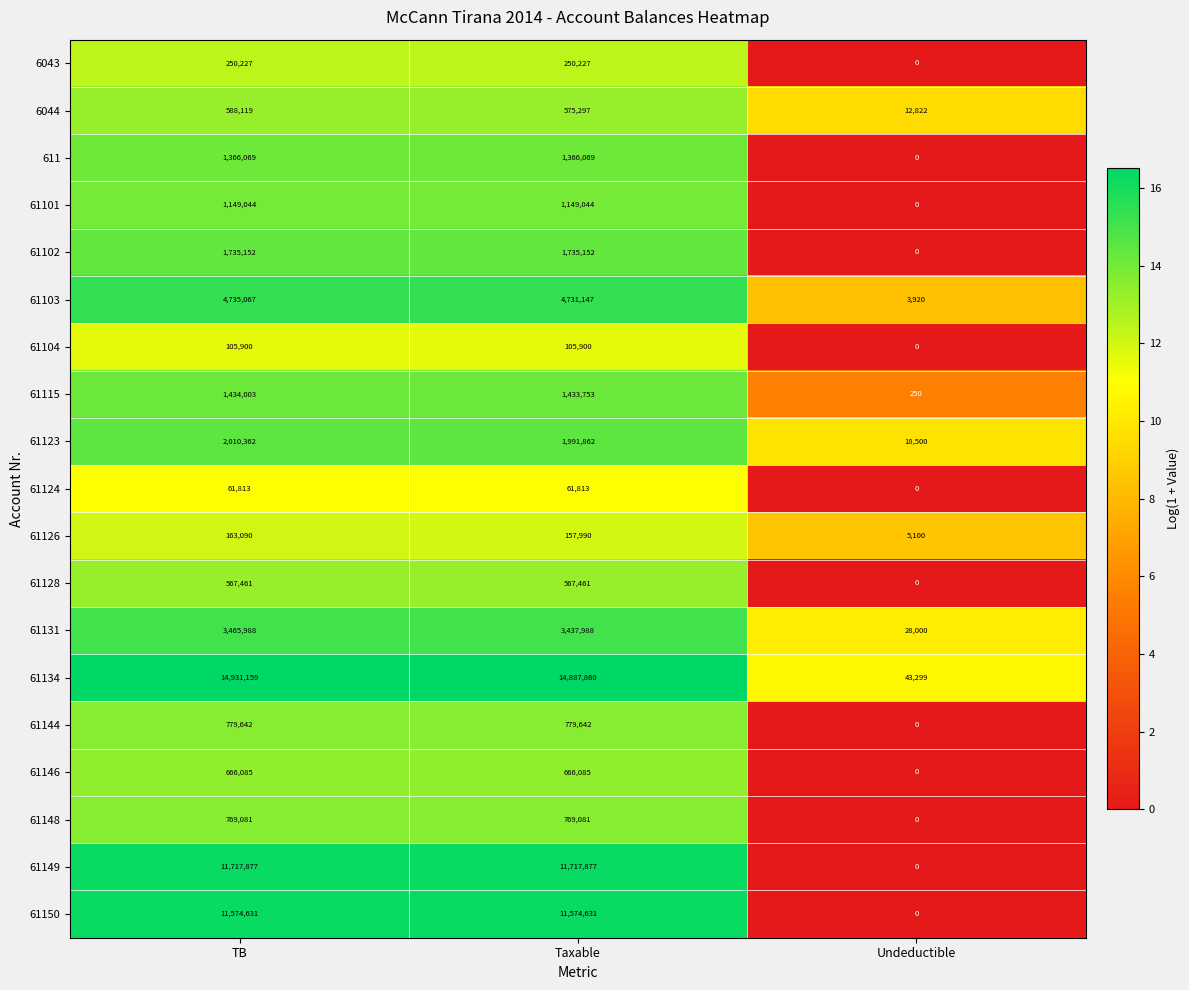

Which category has the highest value across all series?

TB